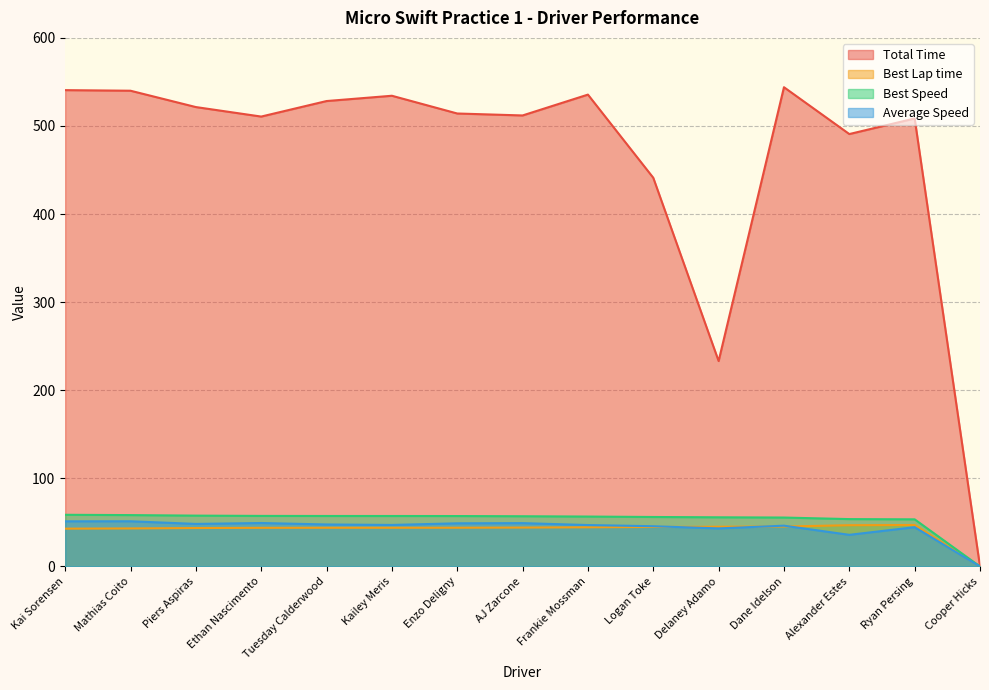

True or false: Best Speed and Best Lap time cross at least once.

False